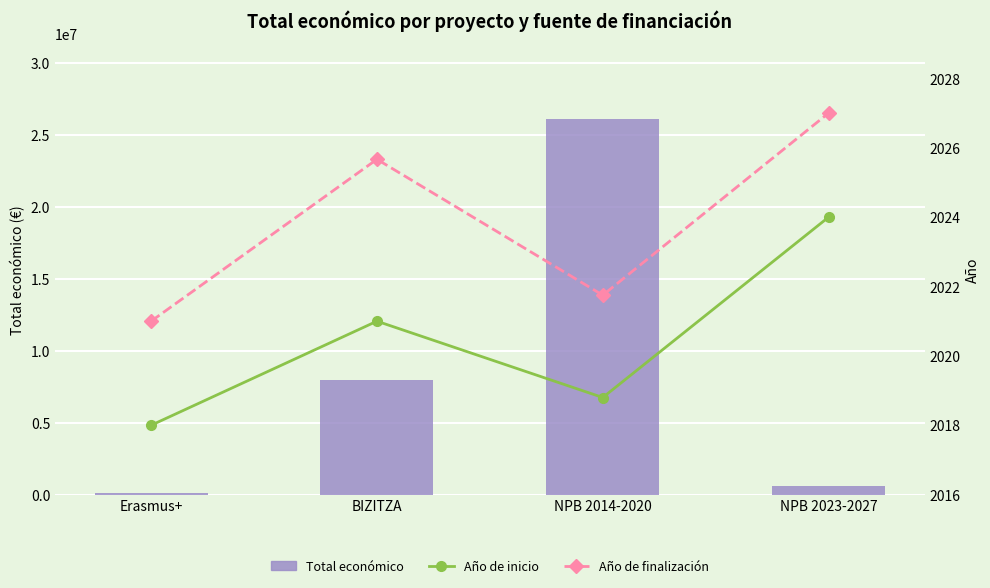

Between BIZITZA and NPB 2023-2027, which series saw the biggest shift?

Total económico